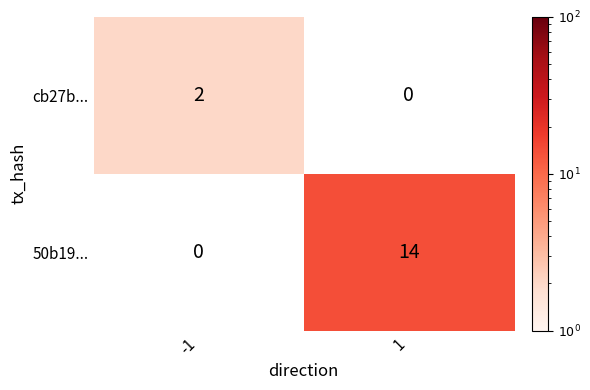

Is it true that cb27b... equals 2 at -1?

True